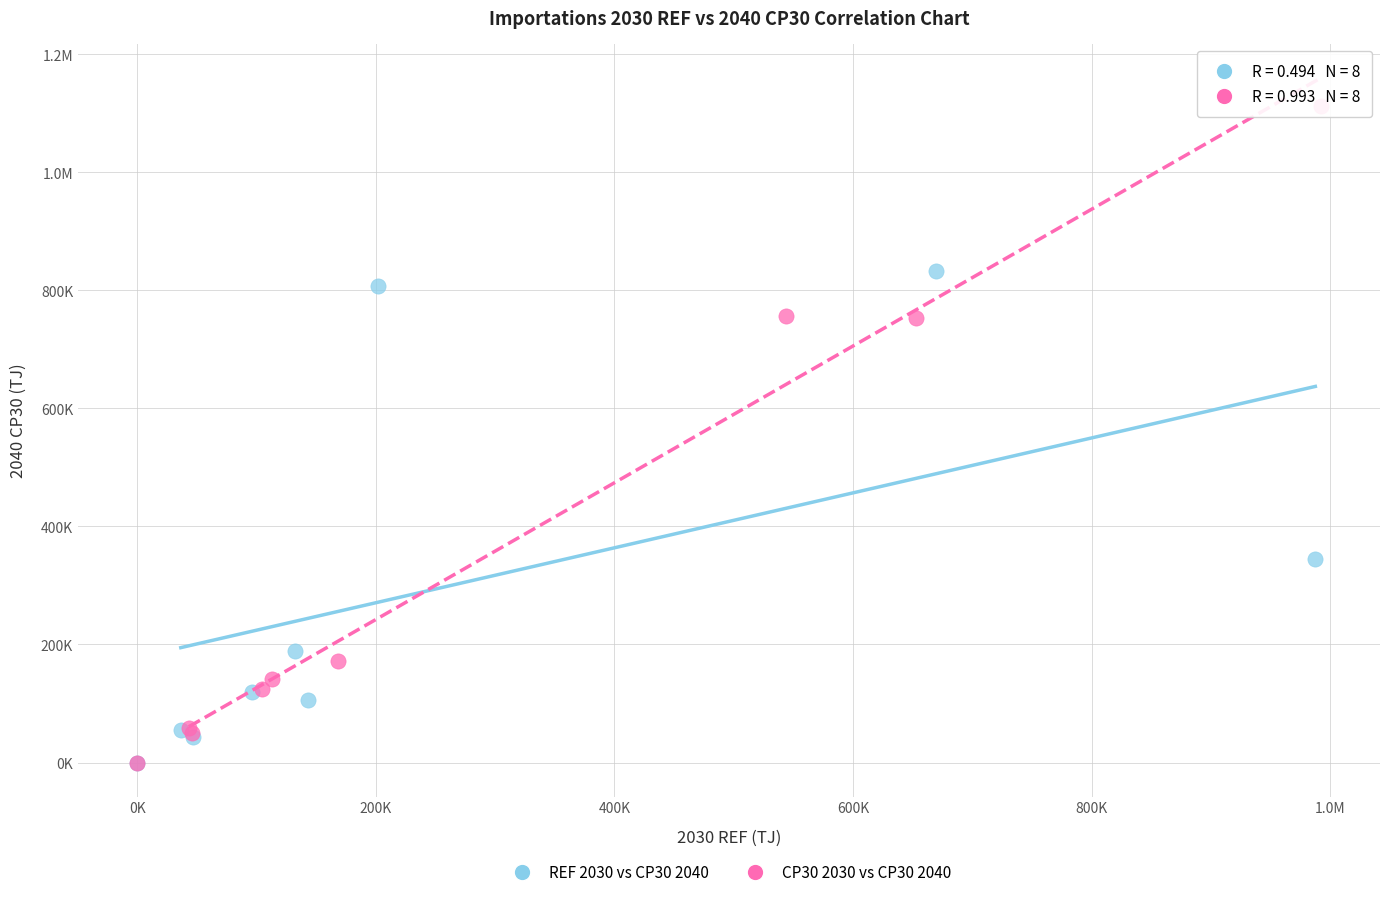

What are all the series names shown in the legend?

REF 2030 vs CP30 2040, CP30 2030 vs CP30 2040